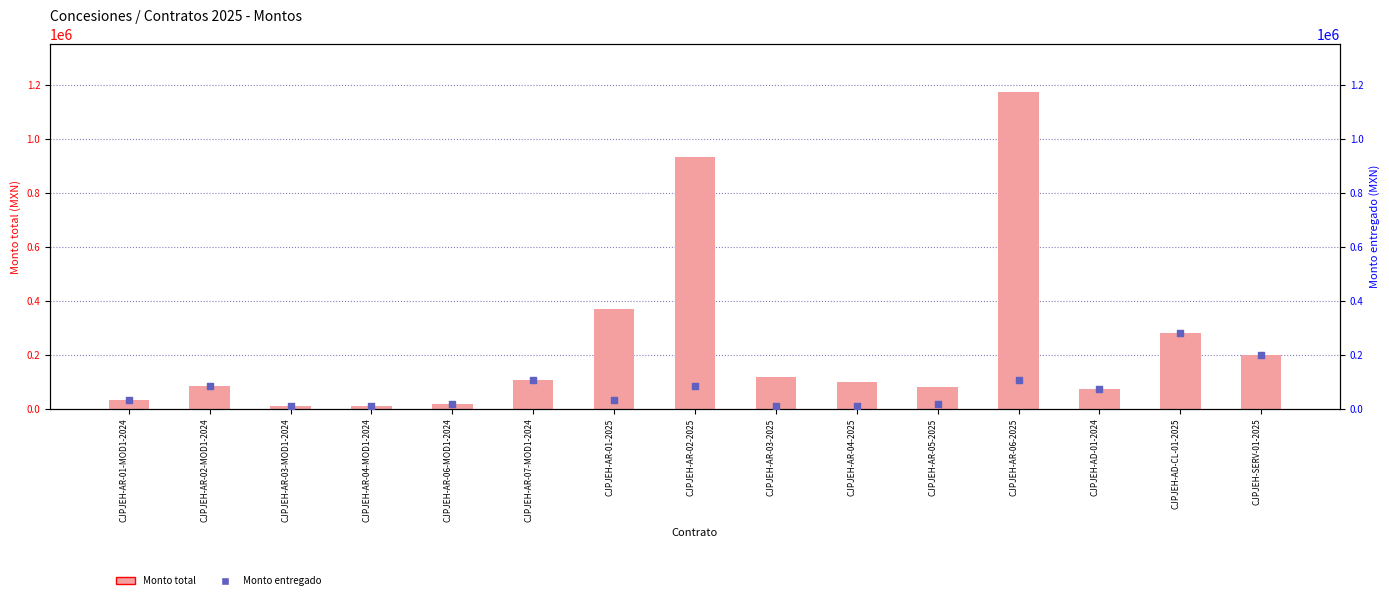

At which category is the sum across all series the highest?

CJPJEH-AR-06-2025